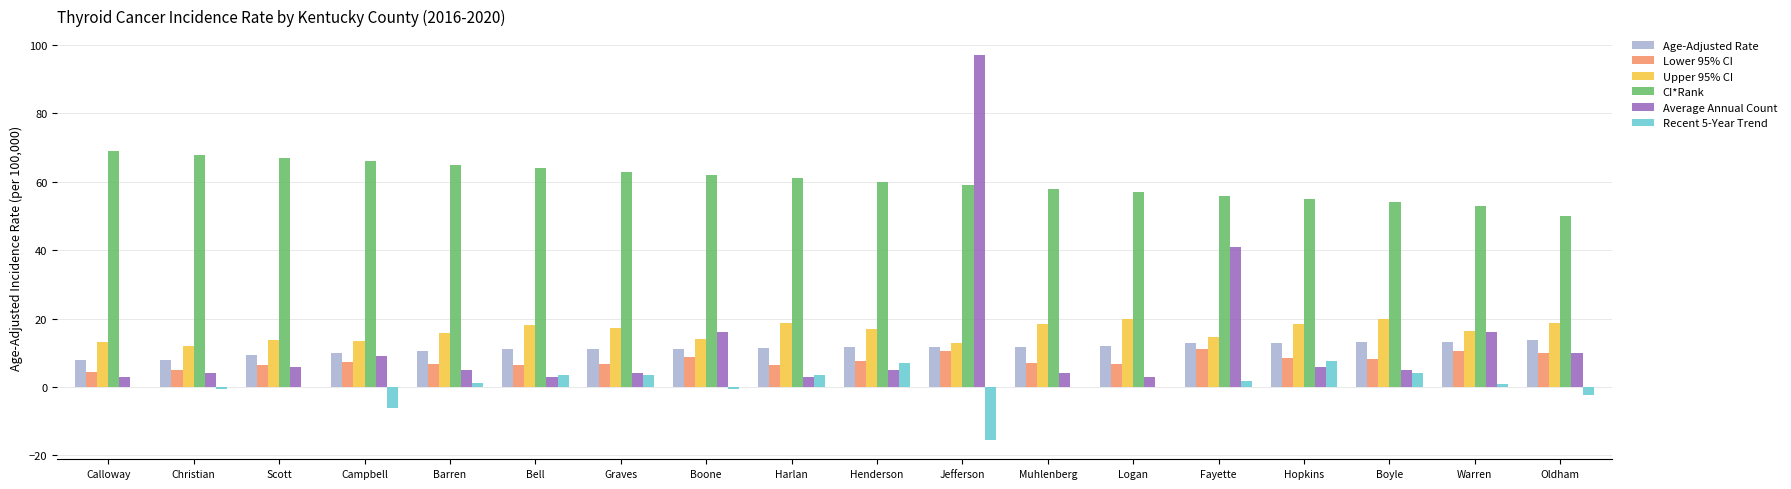

What are all the series names shown in the legend?

Age-Adjusted Rate, Lower 95% CI, Upper 95% CI, CI*Rank, Average Annual Count, Recent 5-Year Trend